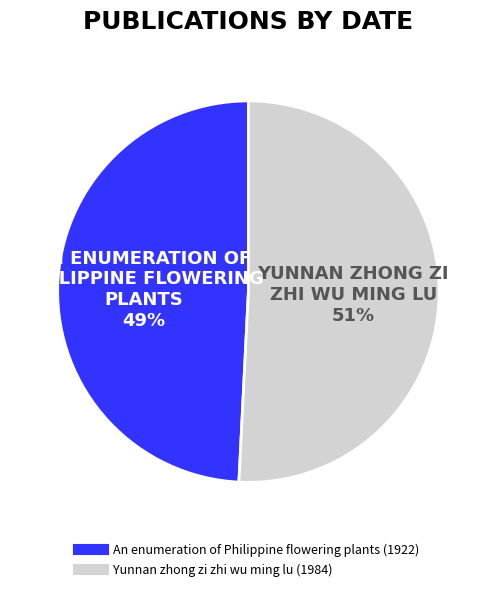

Combined, do An enumeration of Philippine flowering plants (1922) and Yunnan zhong zi zhi wu ming lu (1984) account for over 50%?

Yes